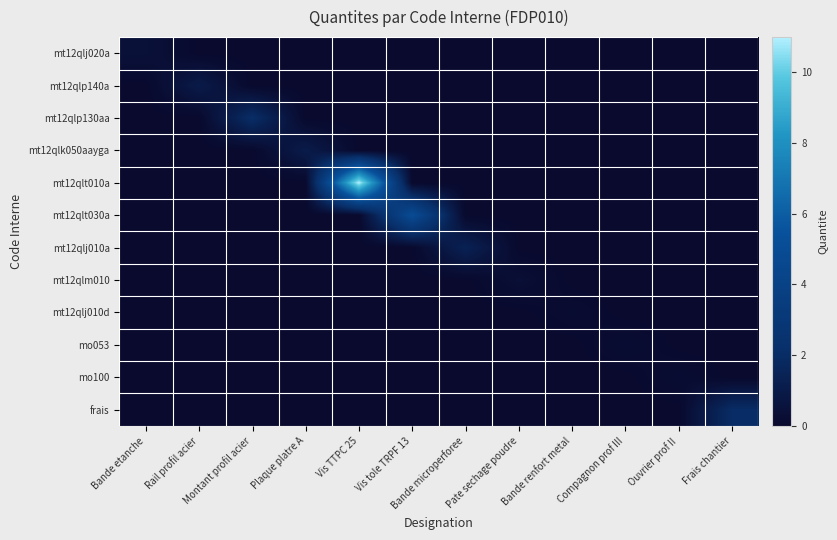

Reading left to right, extract all data points from this chart.

mt12qlj020a: Bande etanche=0.5	Rail profil acier=0.0	Montant profil acier=0.0	Plaque platre A=0.0	Vis TTPC 25=0.0	Vis tole TRPF 13=0.0	Bande microperforee=0.0	Pate sechage poudre=0.0	Bande renfort metal=0.0	Compagnon prof III=0.0	Ouvrier prof II=0.0	Frais chantier=0.0
mt12qlp140a: Bande etanche=0.0	Rail profil acier=1.0	Montant profil acier=0.0	Plaque platre A=0.0	Vis TTPC 25=0.0	Vis tole TRPF 13=0.0	Bande microperforee=0.0	Pate sechage poudre=0.0	Bande renfort metal=0.0	Compagnon prof III=0.0	Ouvrier prof II=0.0	Frais chantier=0.0
mt12qlp130aa: Bande etanche=0.0	Rail profil acier=0.0	Montant profil acier=2.1	Plaque platre A=0.0	Vis TTPC 25=0.0	Vis tole TRPF 13=0.0	Bande microperforee=0.0	Pate sechage poudre=0.0	Bande renfort metal=0.0	Compagnon prof III=0.0	Ouvrier prof II=0.0	Frais chantier=0.0
mt12qlk050aayga: Bande etanche=0.0	Rail profil acier=0.0	Montant profil acier=0.0	Plaque platre A=1.1	Vis TTPC 25=0.0	Vis tole TRPF 13=0.0	Bande microperforee=0.0	Pate sechage poudre=0.0	Bande renfort metal=0.0	Compagnon prof III=0.0	Ouvrier prof II=0.0	Frais chantier=0.0
mt12qlt010a: Bande etanche=0.0	Rail profil acier=0.0	Montant profil acier=0.0	Plaque platre A=0.0	Vis TTPC 25=11.0	Vis tole TRPF 13=0.0	Bande microperforee=0.0	Pate sechage poudre=0.0	Bande renfort metal=0.0	Compagnon prof III=0.0	Ouvrier prof II=0.0	Frais chantier=0.0
mt12qlt030a: Bande etanche=0.0	Rail profil acier=0.0	Montant profil acier=0.0	Plaque platre A=0.0	Vis TTPC 25=0.0	Vis tole TRPF 13=5.0	Bande microperforee=0.0	Pate sechage poudre=0.0	Bande renfort metal=0.0	Compagnon prof III=0.0	Ouvrier prof II=0.0	Frais chantier=0.0
mt12qlj010a: Bande etanche=0.0	Rail profil acier=0.0	Montant profil acier=0.0	Plaque platre A=0.0	Vis TTPC 25=0.0	Vis tole TRPF 13=0.0	Bande microperforee=1.4	Pate sechage poudre=0.0	Bande renfort metal=0.0	Compagnon prof III=0.0	Ouvrier prof II=0.0	Frais chantier=0.0
mt12qlm010: Bande etanche=0.0	Rail profil acier=0.0	Montant profil acier=0.0	Plaque platre A=0.0	Vis TTPC 25=0.0	Vis tole TRPF 13=0.0	Bande microperforee=0.0	Pate sechage poudre=0.3	Bande renfort metal=0.0	Compagnon prof III=0.0	Ouvrier prof II=0.0	Frais chantier=0.0
mt12qlj010d: Bande etanche=0.0	Rail profil acier=0.0	Montant profil acier=0.0	Plaque platre A=0.0	Vis TTPC 25=0.0	Vis tole TRPF 13=0.0	Bande microperforee=0.0	Pate sechage poudre=0.0	Bande renfort metal=0.1	Compagnon prof III=0.0	Ouvrier prof II=0.0	Frais chantier=0.0
mo053: Bande etanche=0.0	Rail profil acier=0.0	Montant profil acier=0.0	Plaque platre A=0.0	Vis TTPC 25=0.0	Vis tole TRPF 13=0.0	Bande microperforee=0.0	Pate sechage poudre=0.0	Bande renfort metal=0.0	Compagnon prof III=0.2	Ouvrier prof II=0.0	Frais chantier=0.0
mo100: Bande etanche=0.0	Rail profil acier=0.0	Montant profil acier=0.0	Plaque platre A=0.0	Vis TTPC 25=0.0	Vis tole TRPF 13=0.0	Bande microperforee=0.0	Pate sechage poudre=0.0	Bande renfort metal=0.0	Compagnon prof III=0.0	Ouvrier prof II=0.2	Frais chantier=0.0
frais: Bande etanche=0.0	Rail profil acier=0.0	Montant profil acier=0.0	Plaque platre A=0.0	Vis TTPC 25=0.0	Vis tole TRPF 13=0.0	Bande microperforee=0.0	Pate sechage poudre=0.0	Bande renfort metal=0.0	Compagnon prof III=0.0	Ouvrier prof II=0.0	Frais chantier=2.0